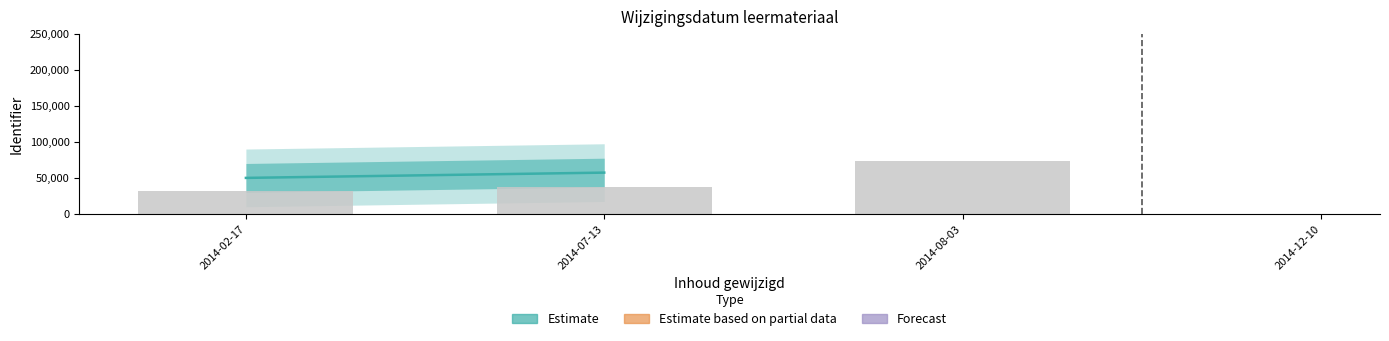

At which category does the chart reach its peak across all series?

2014-07-13